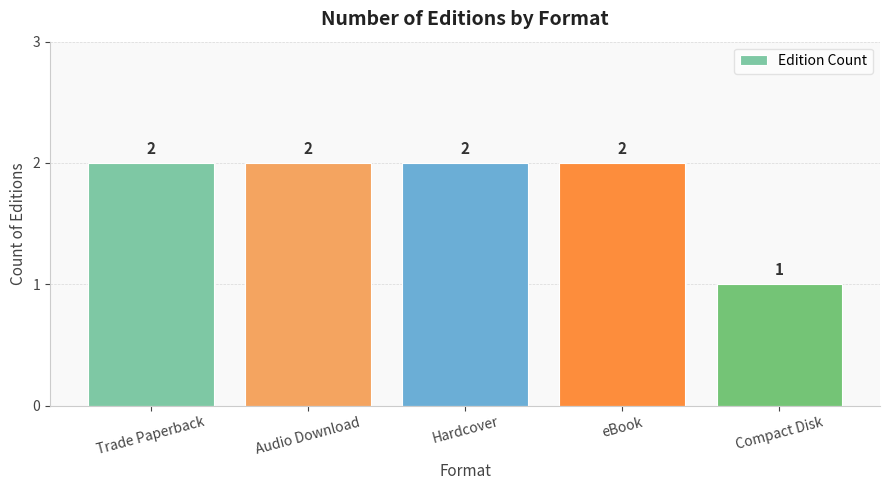

At which category does the chart reach its minimum across all series?

Compact Disk